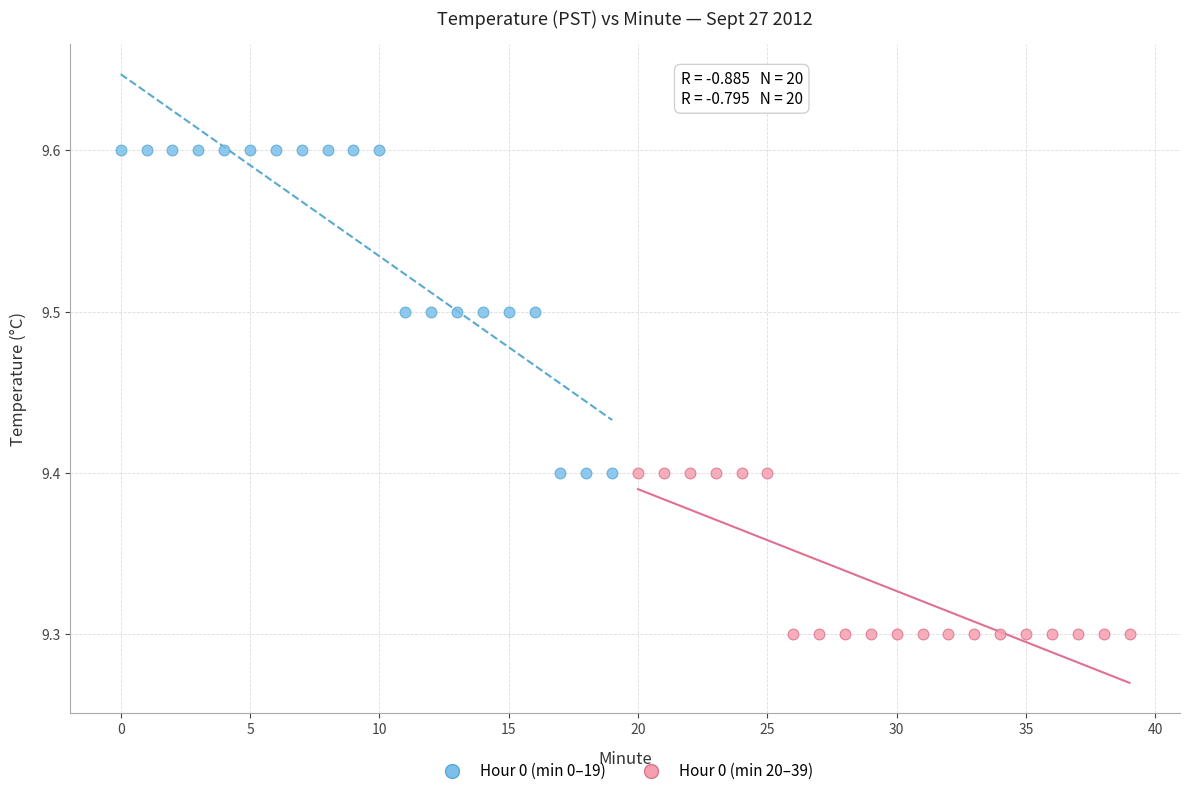

What are all the series names shown in the legend?

Hour 0 (min 0–19), Hour 0 (min 20–39)